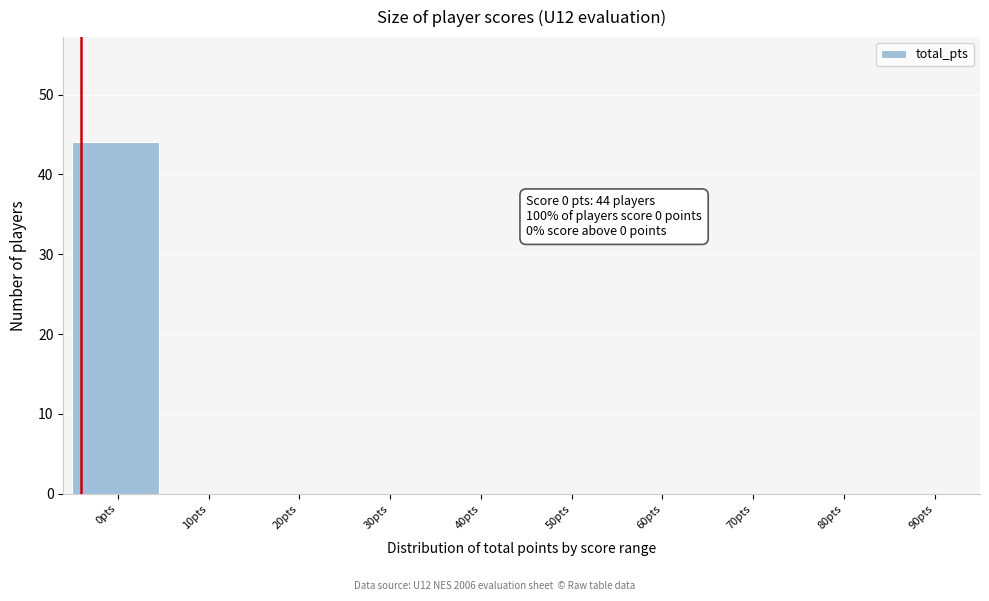

Reading right to left, list all the values displayed in this chart.

90pts=0	80pts=0	70pts=0	60pts=0	50pts=0	40pts=0	30pts=0	20pts=0	10pts=0	0pts=44